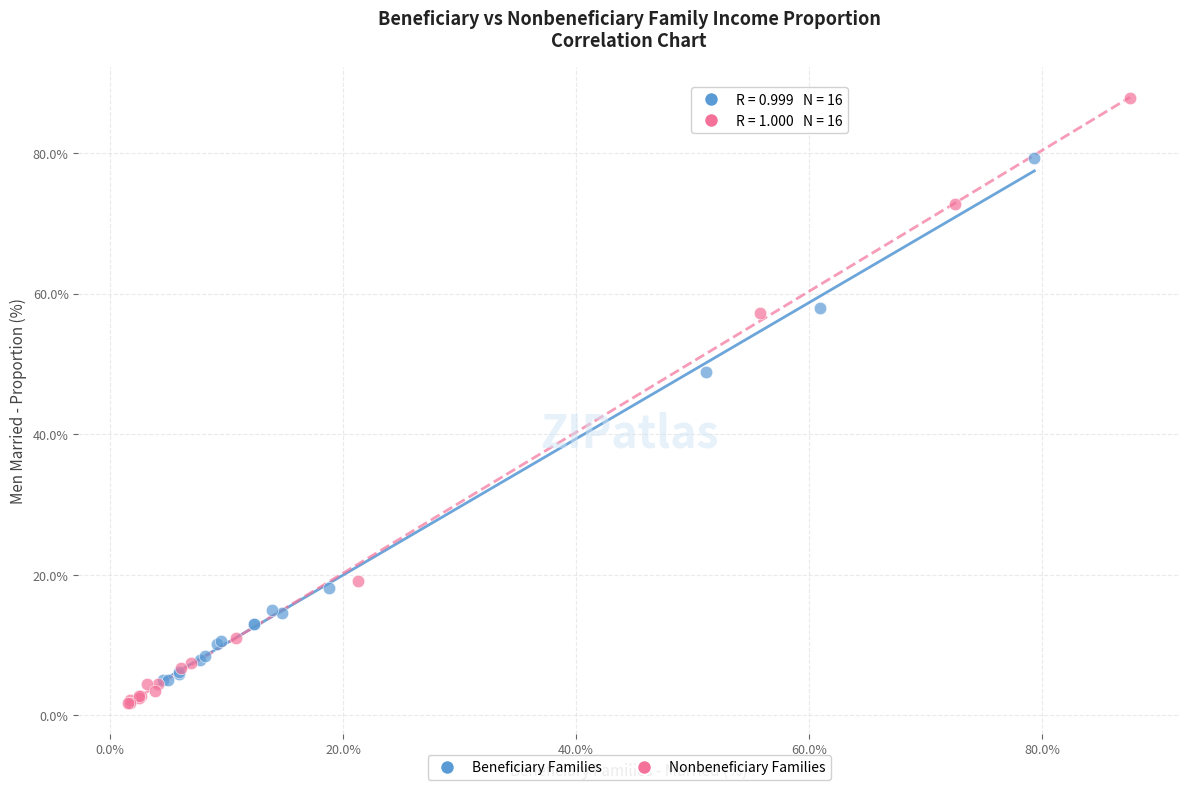

Which series contains the highest Y value?

Nonbeneficiary Families